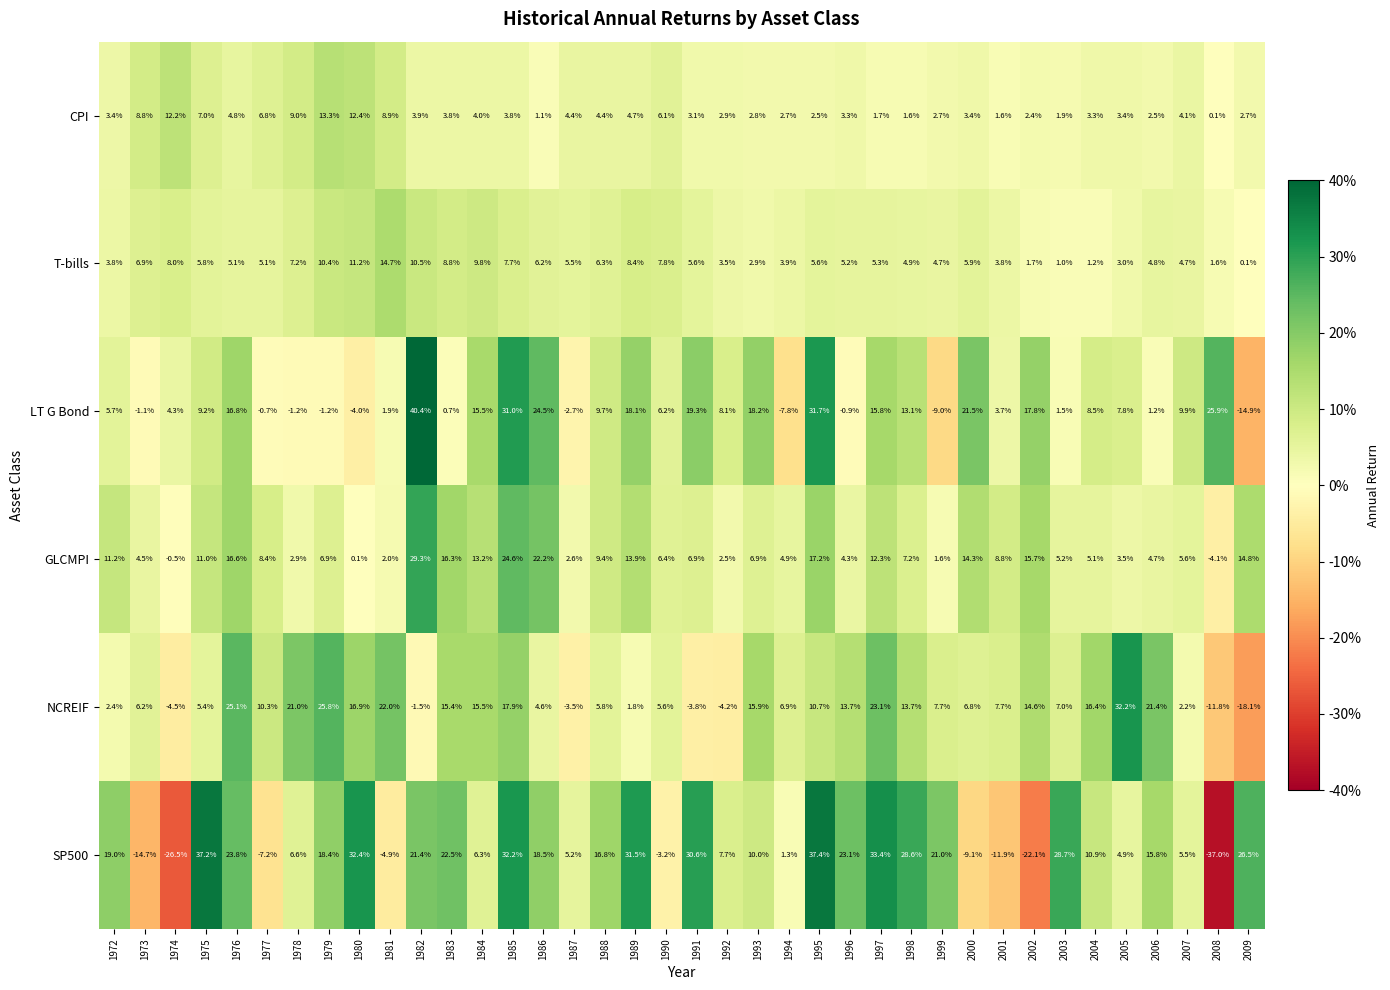

What is the difference between the CPI values at 1990 and 2008?

6.0